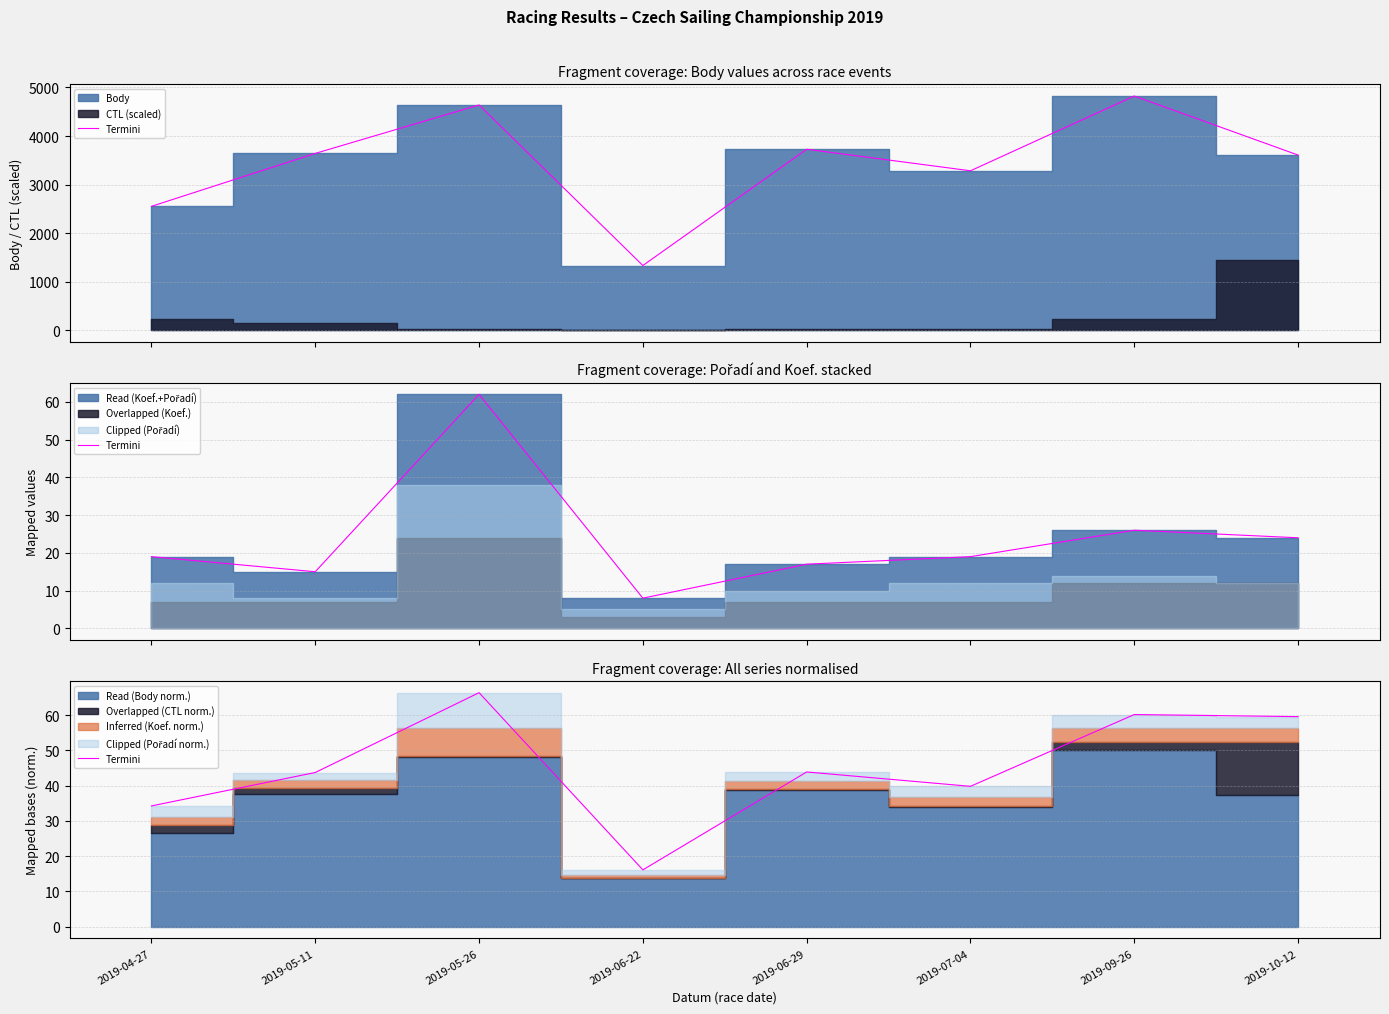

At which category does the data reach its first local peak?

2019-05-26